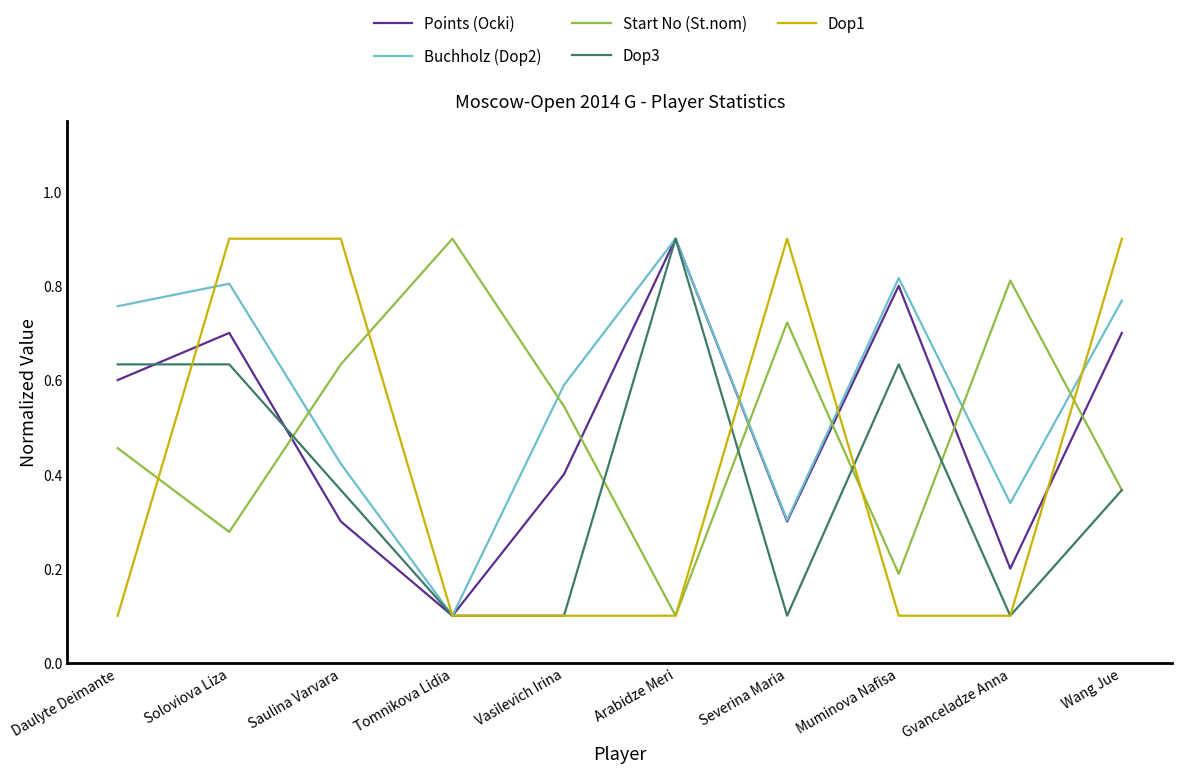

How many lines are shown in the chart?

5